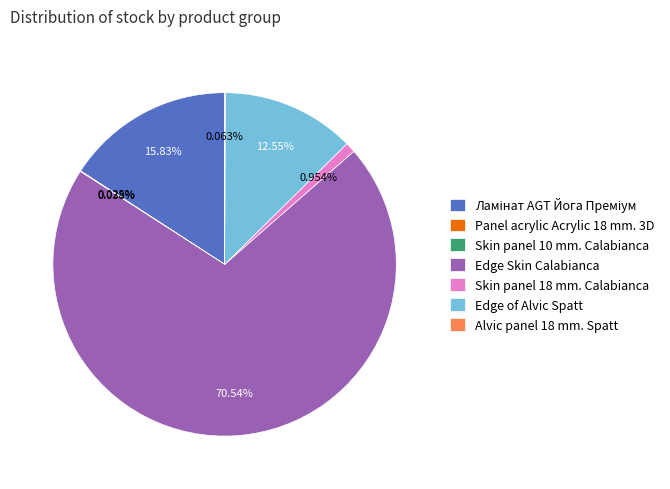

To the nearest percent, what is the difference between the largest and smallest slice percentages?

71%